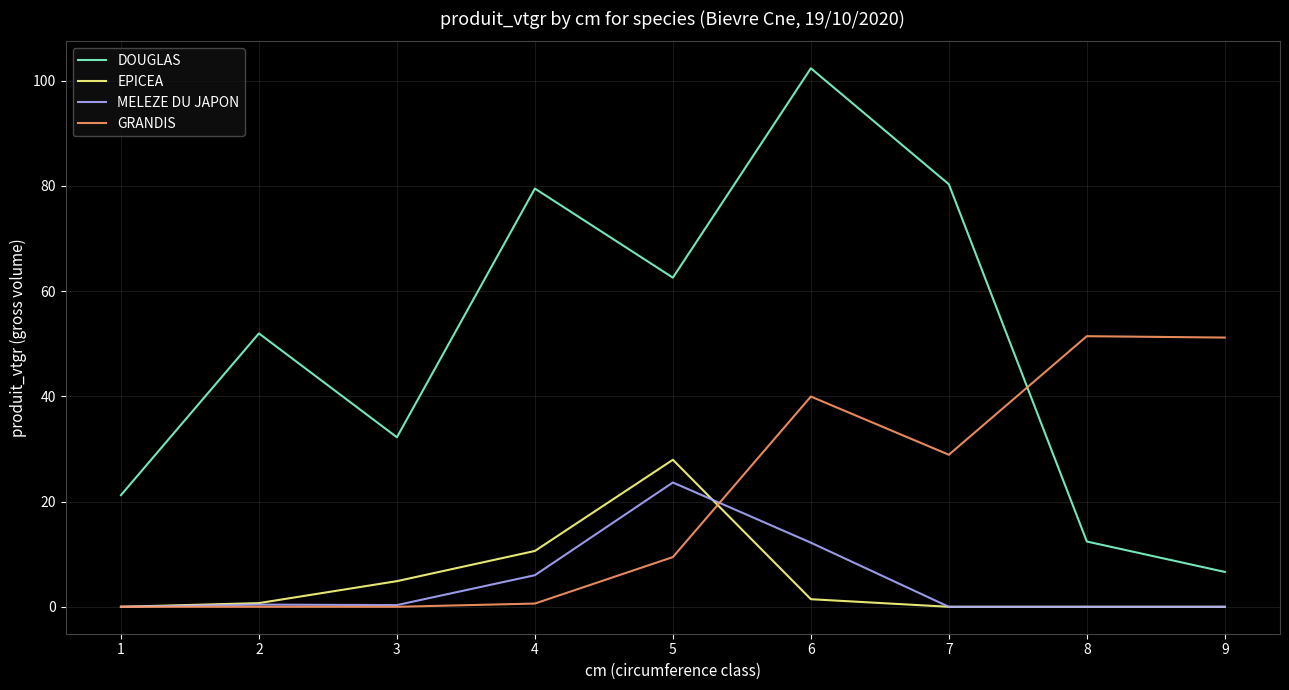

The GRANDIS series shows 23.0 at 6. True or false?

False